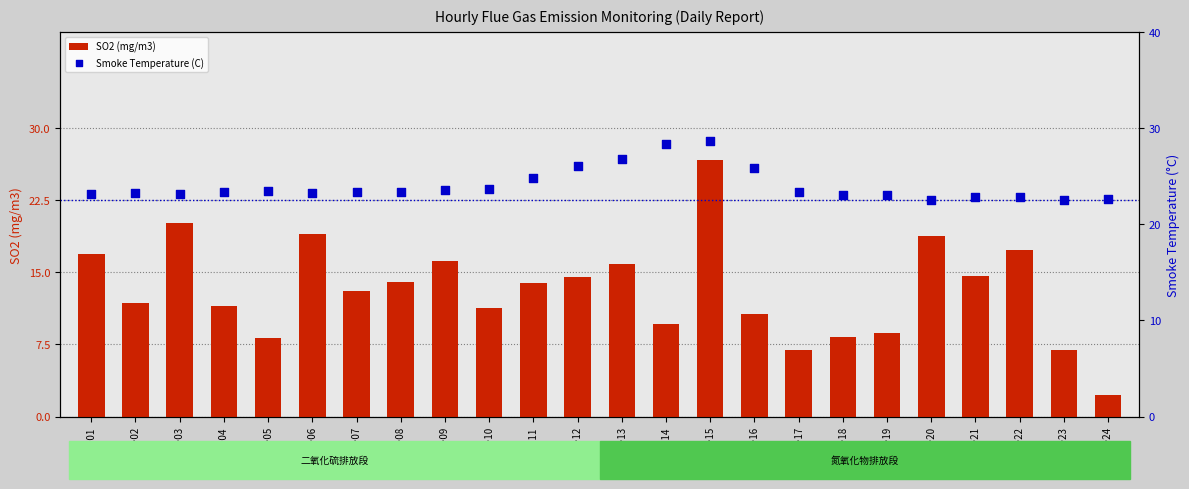

Which series contains the lowest Y value?

SO2 (mg/m3)